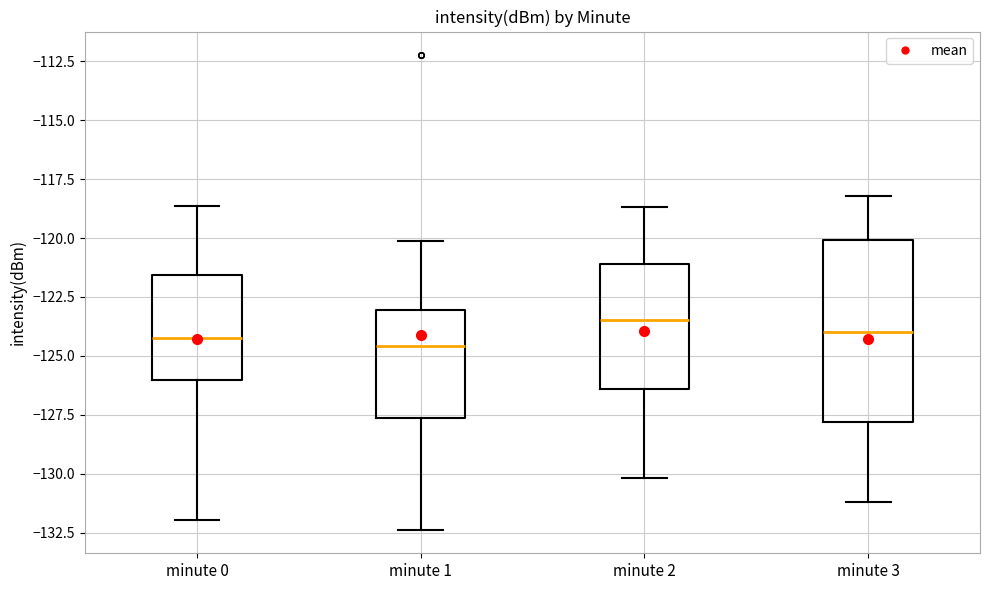

Where does the median line of the box for minute 2 sit on the y-axis? The values are not printed on the chart, so give them approximately, as read against the axis.

-123.5